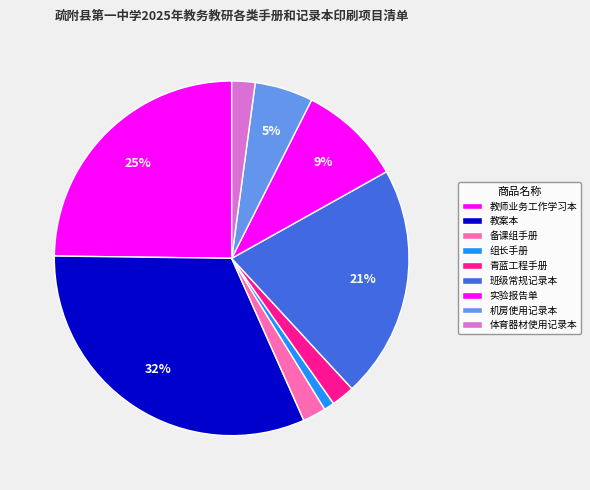

How many slices are in this pie chart?

9